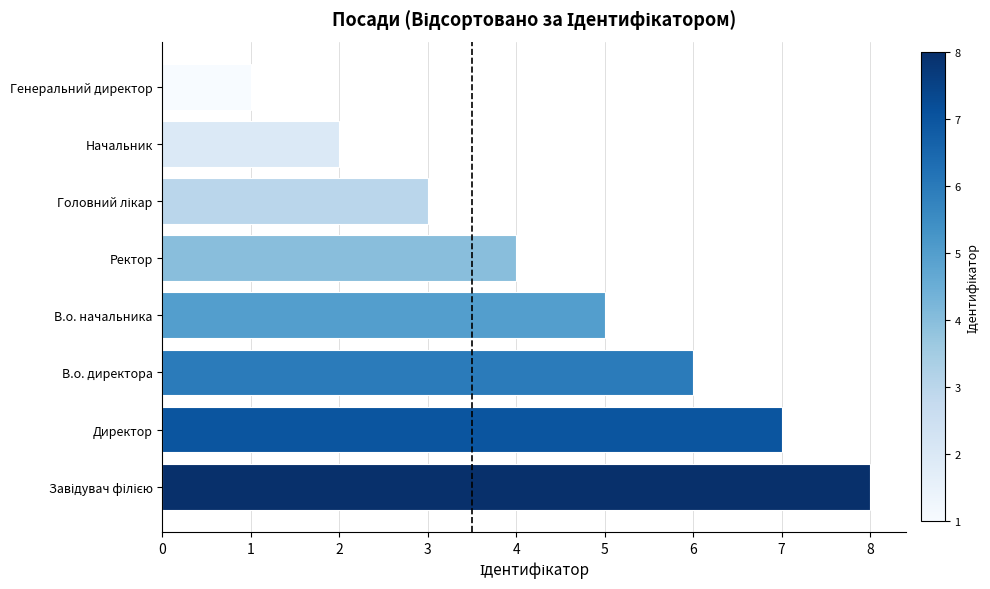

Which has a higher value, Ректор or В.о. начальника?

В.о. начальника